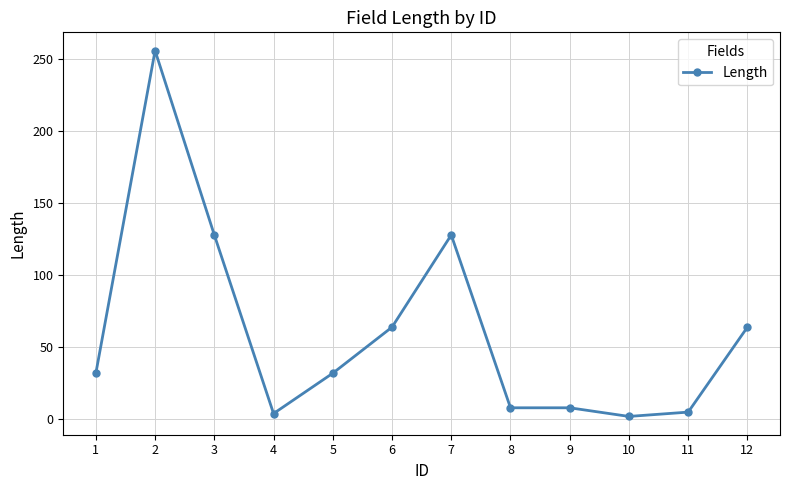

What is the sum of the values at 6 and 9?

72